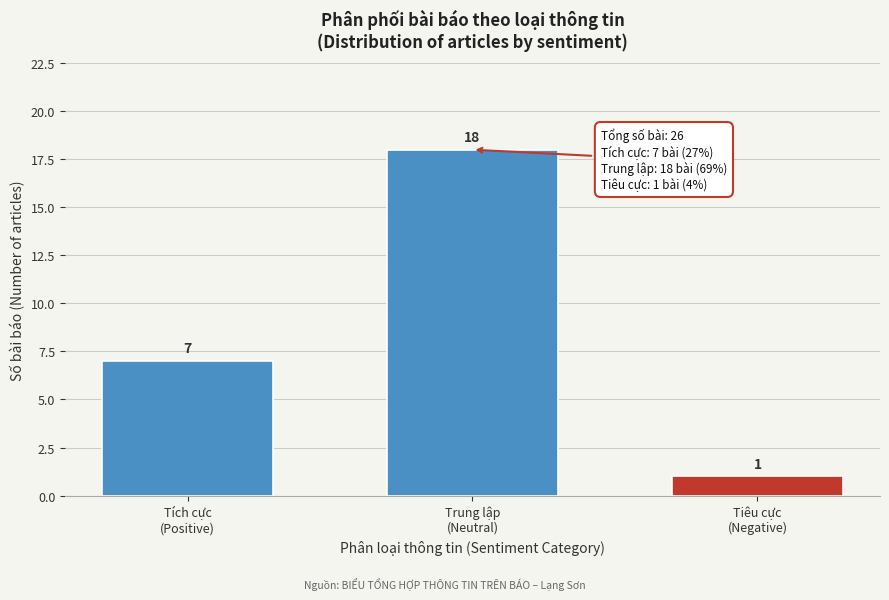

Reading left to right, extract all data points from this chart.

7	18	1